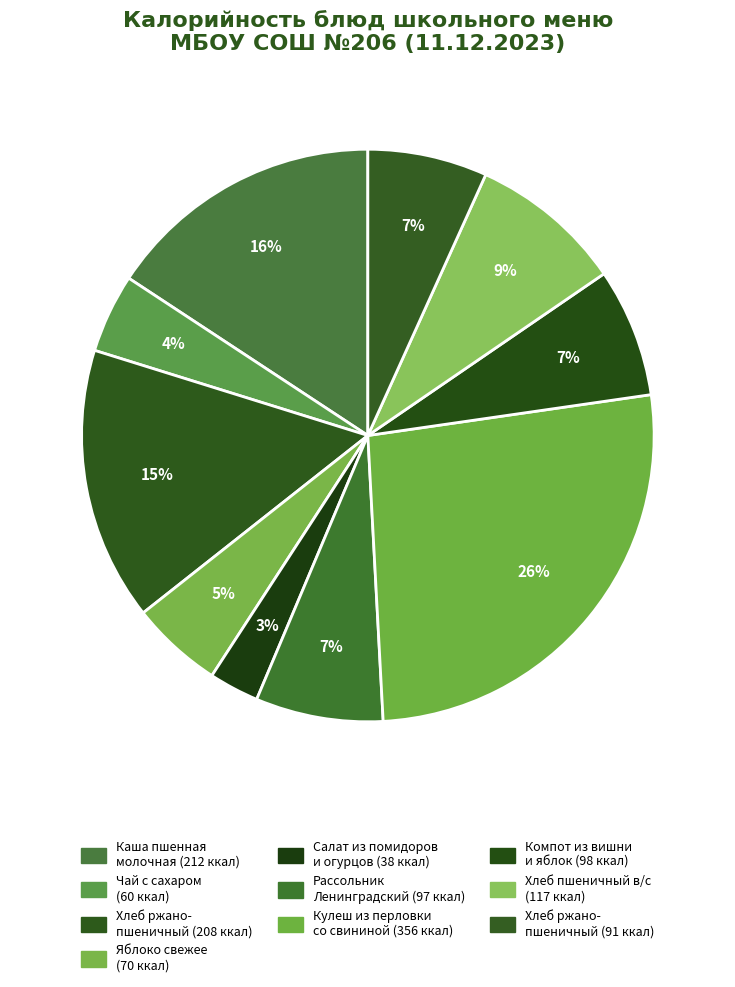

Does any single category account for the majority?

No